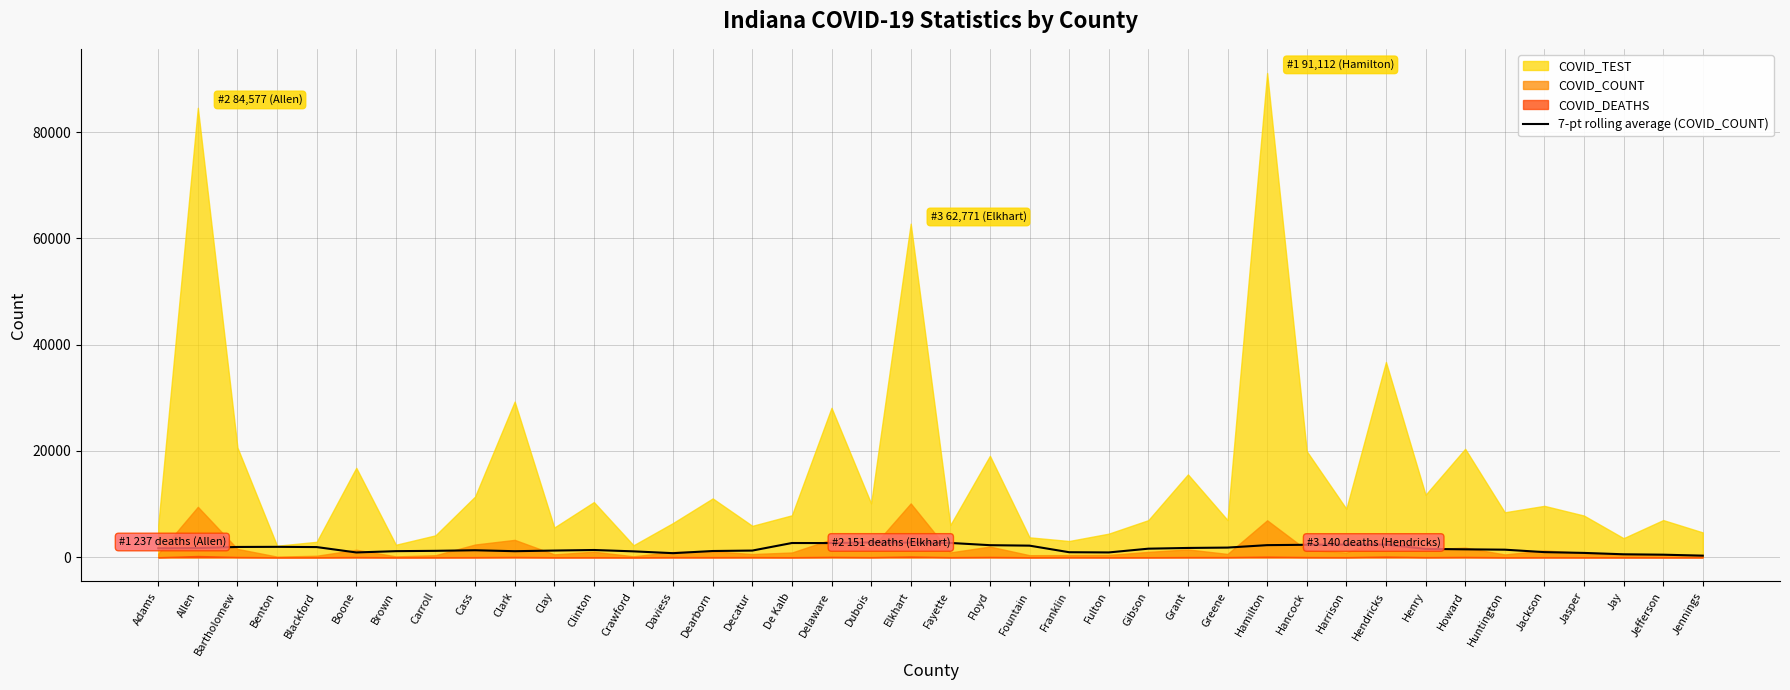

At which category does the data reach its first local valley?

Boone